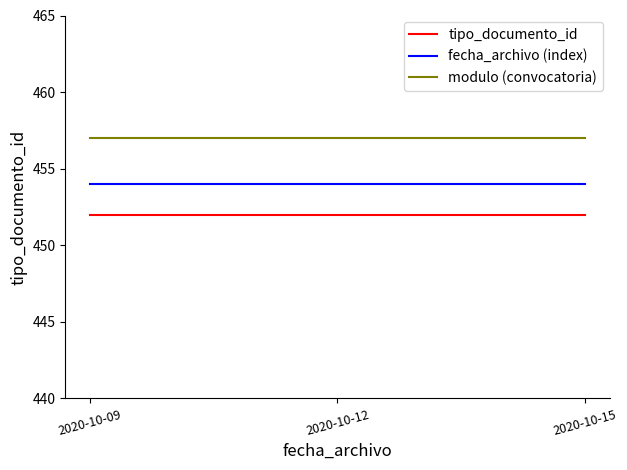

What is the minimum value shown in the chart?

452